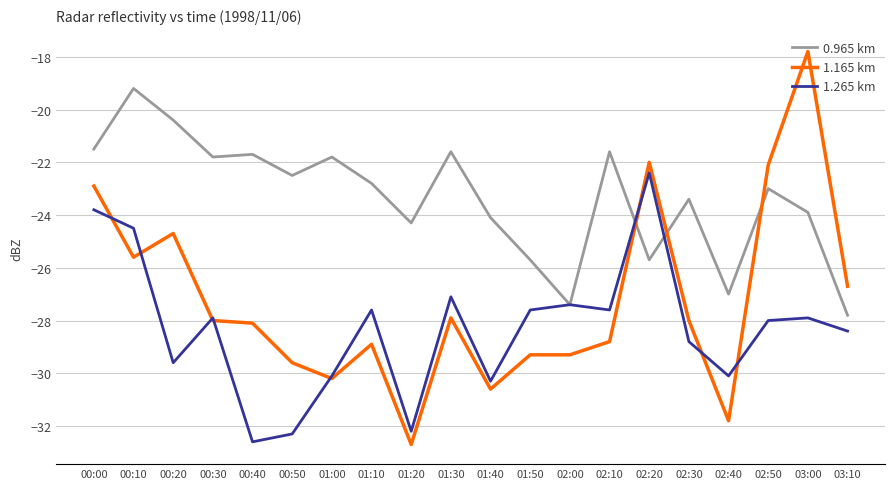

At which label does 1.265 km first exceed -27?

00:00